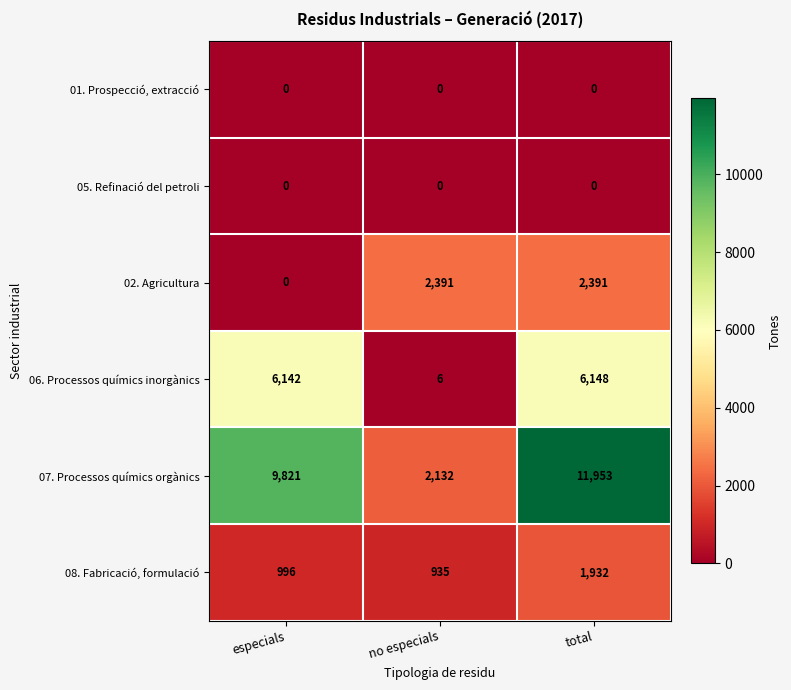

The value of 02. Agricultura at no especials is 2391. True or false?

True